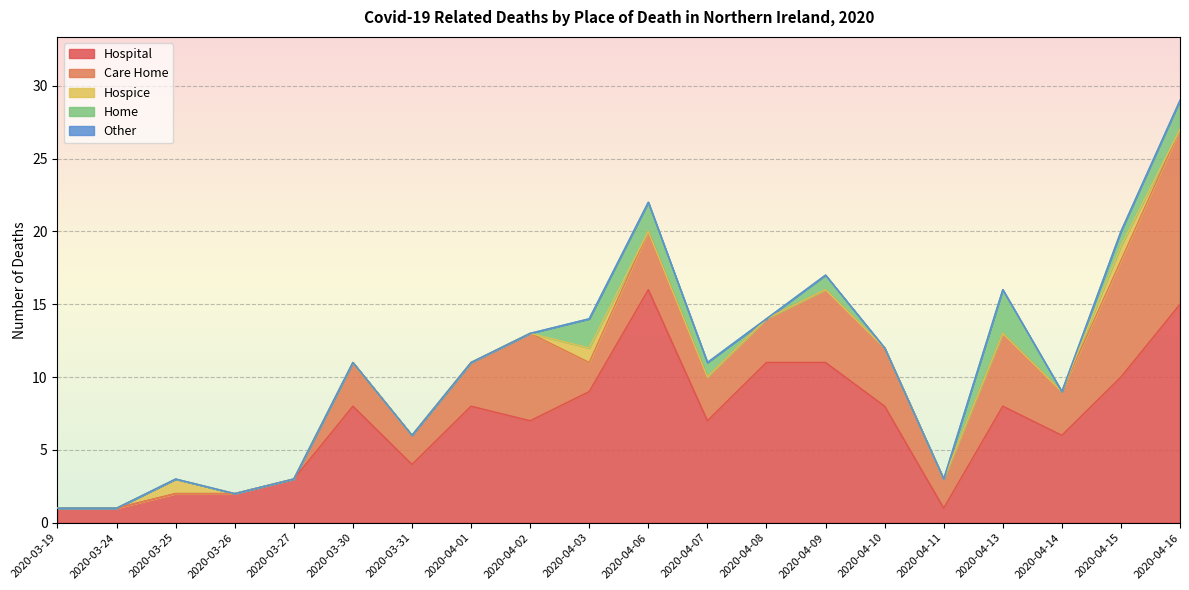

What position from the right is 2020-04-06?

10